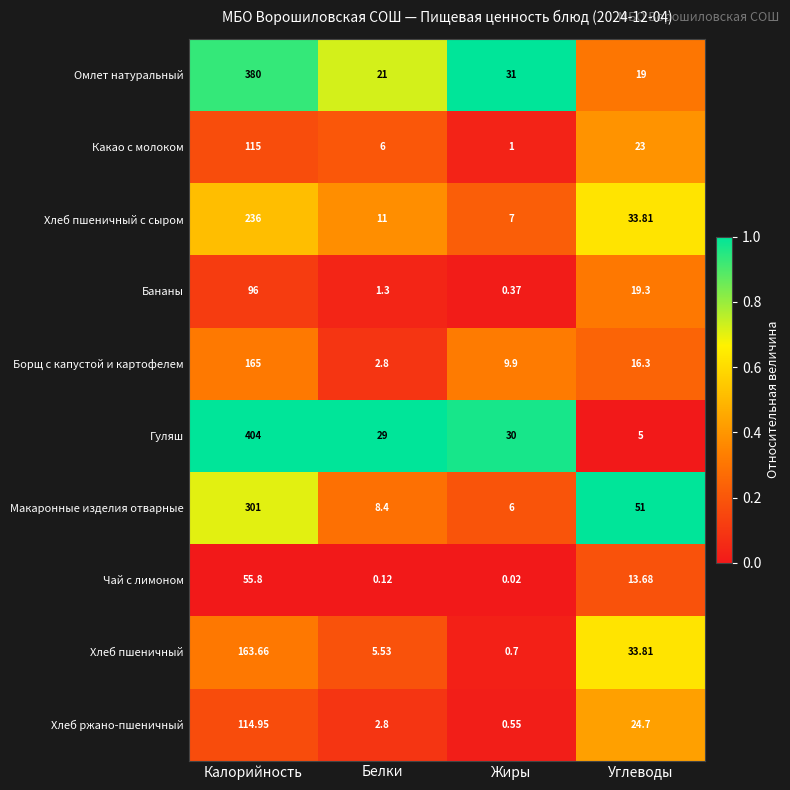

At which category is the sum across all series the highest?

Калорийность